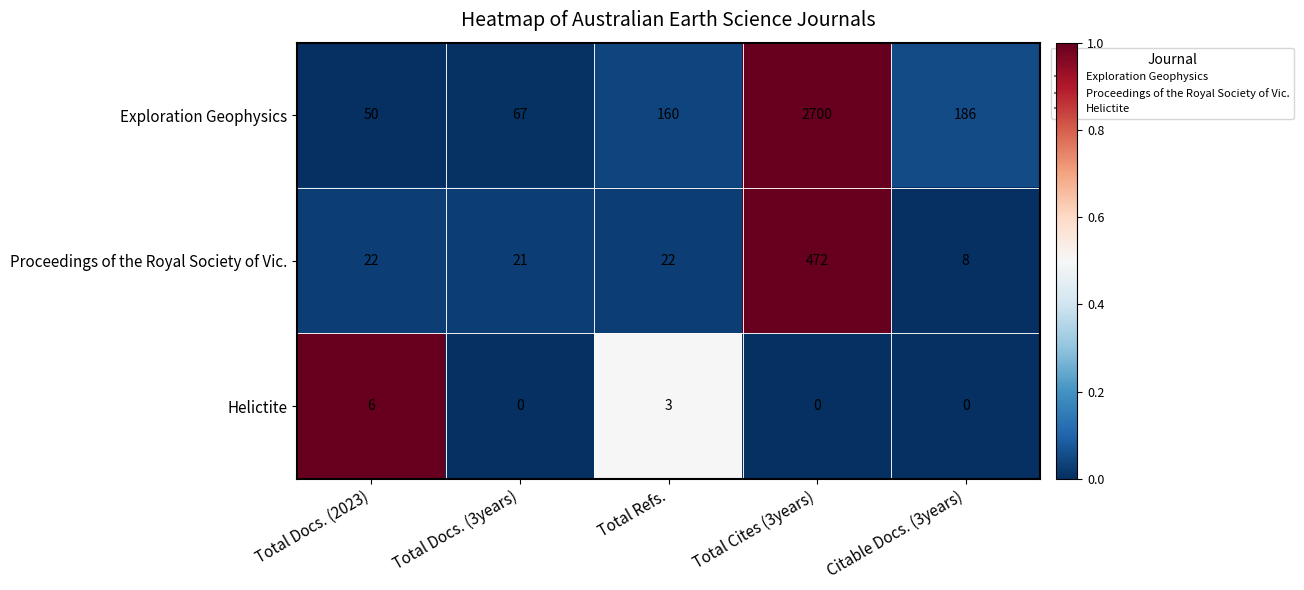

The Helictite series shows 8 at Total Docs. (2023). True or false?

False